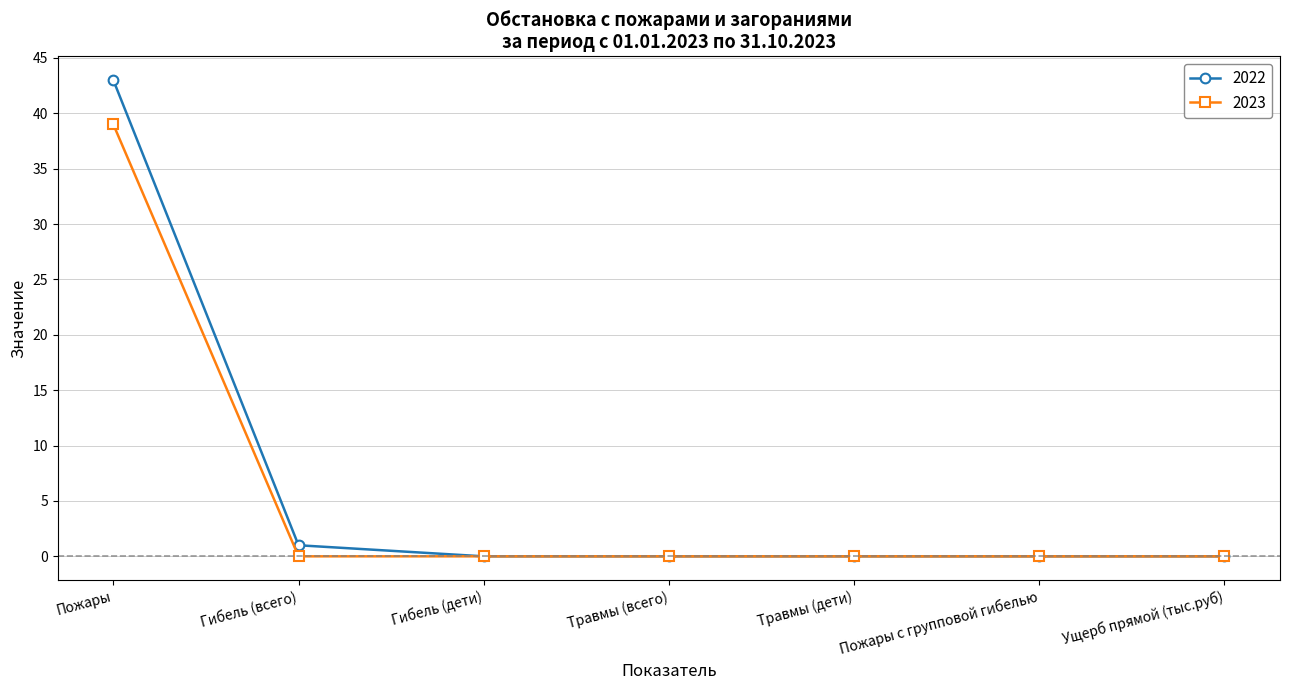

Is it true that 2022 equals -19 at Травмы (всего)?

False